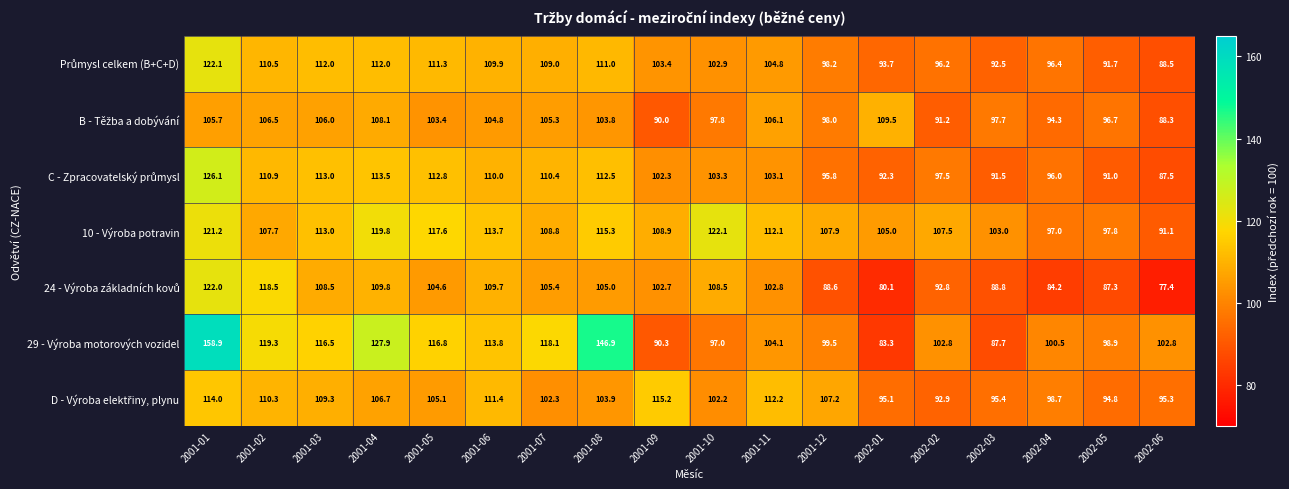

Which series has the widest spread of values?

29 - Výroba motorových vozidel